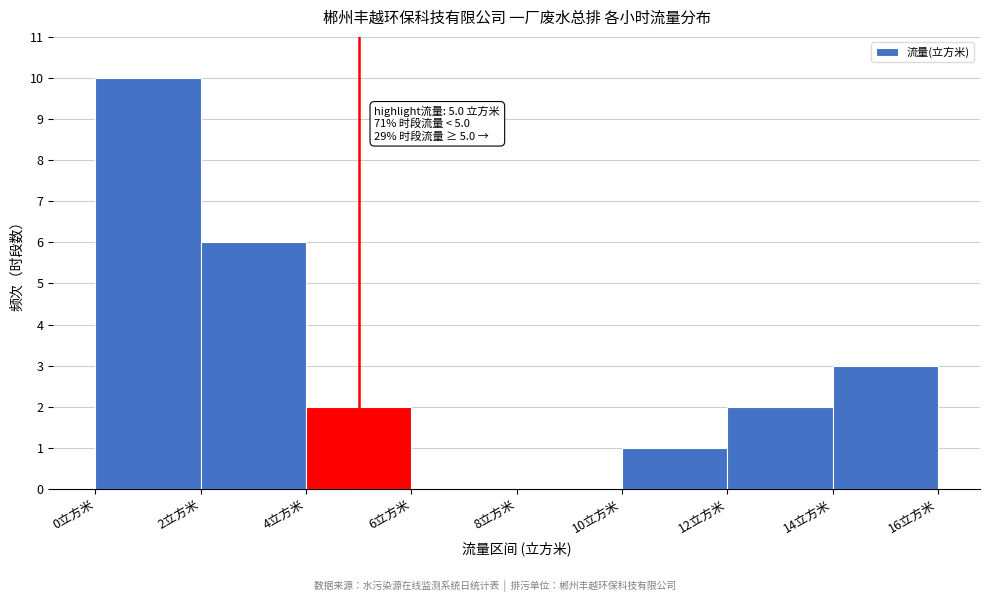

Over which range of the x-axis is the bar tallest?

0 to 2